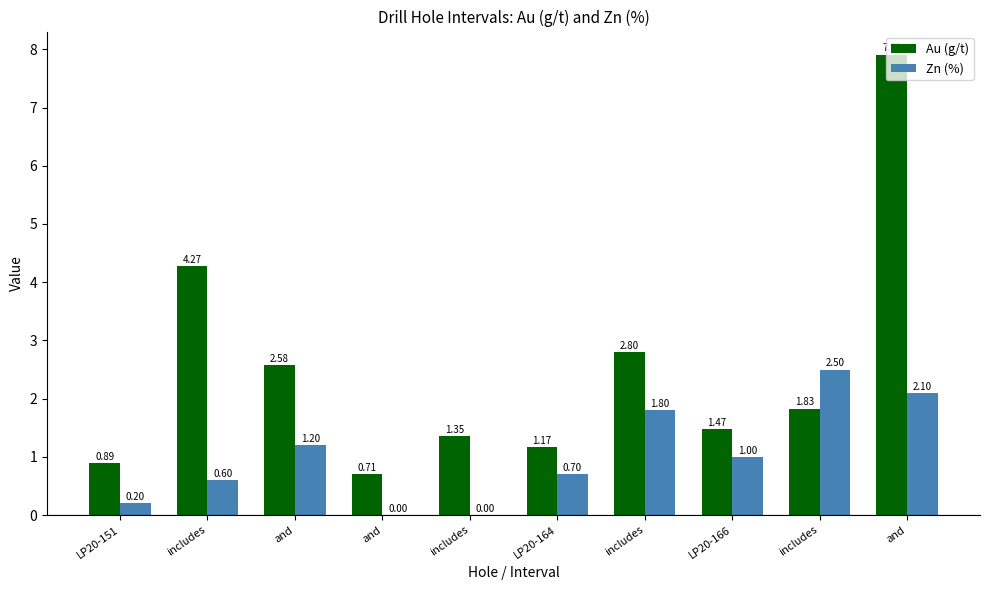

List the labels in order of Au (g/t) value, largest first.

and, includes, includes, and, includes, LP20-166, includes, LP20-164, LP20-151, and